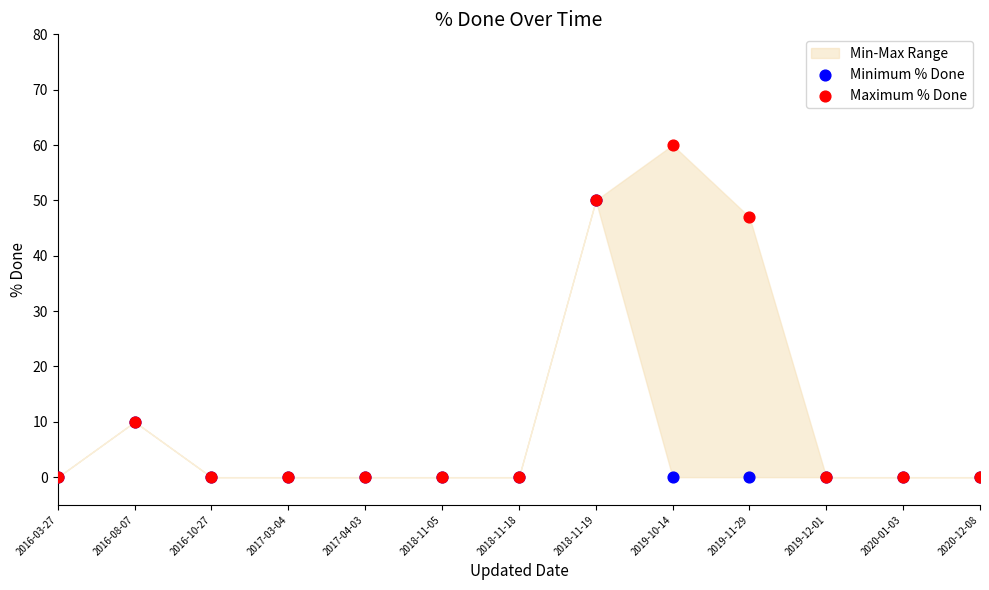

In the Maximum % Done series, what Y value is closest to 30?

47